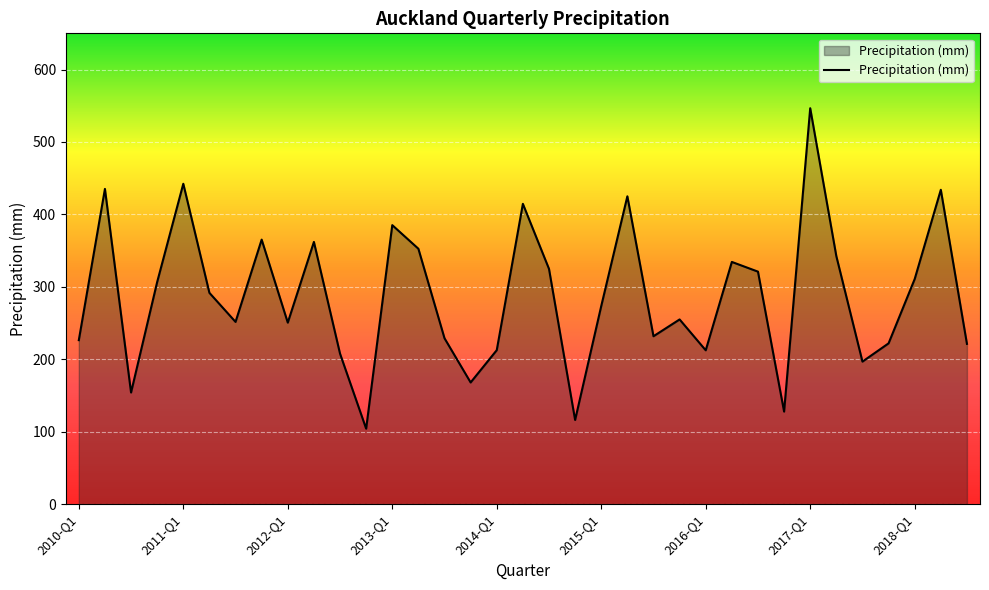

What is the maximum value shown in the chart?

546.6